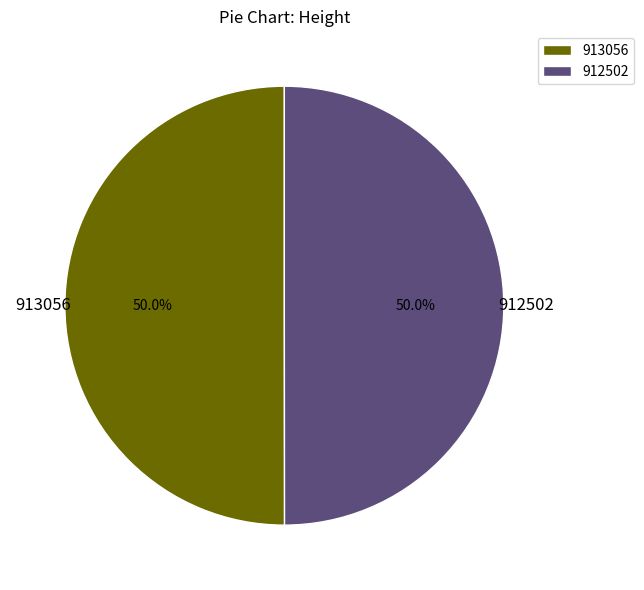

What percentage do 913056 and 912502 together represent?

100.0%